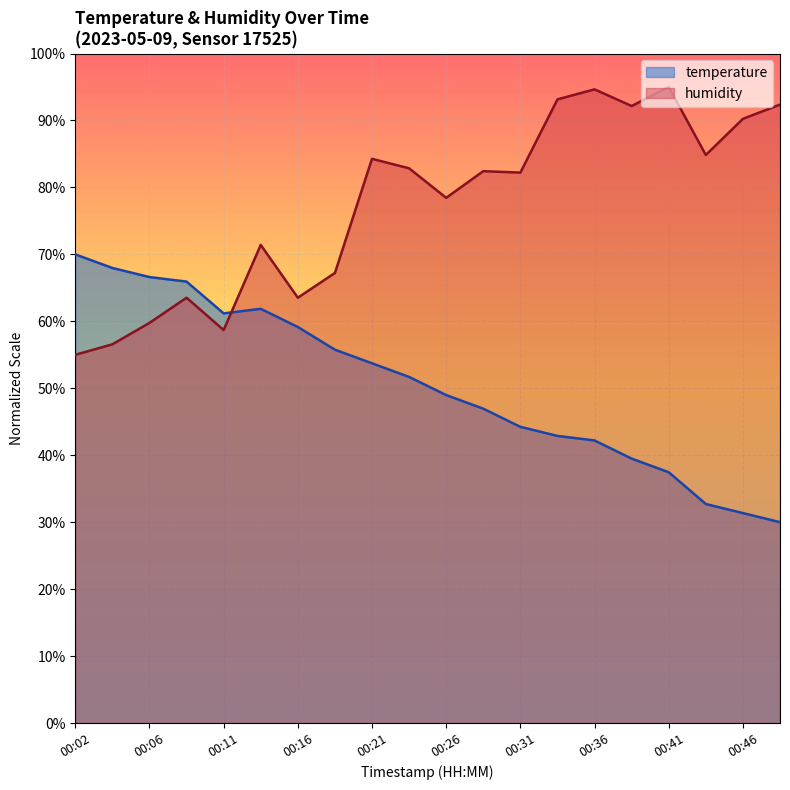

At which category does humidity reach its first local peak?

00:09